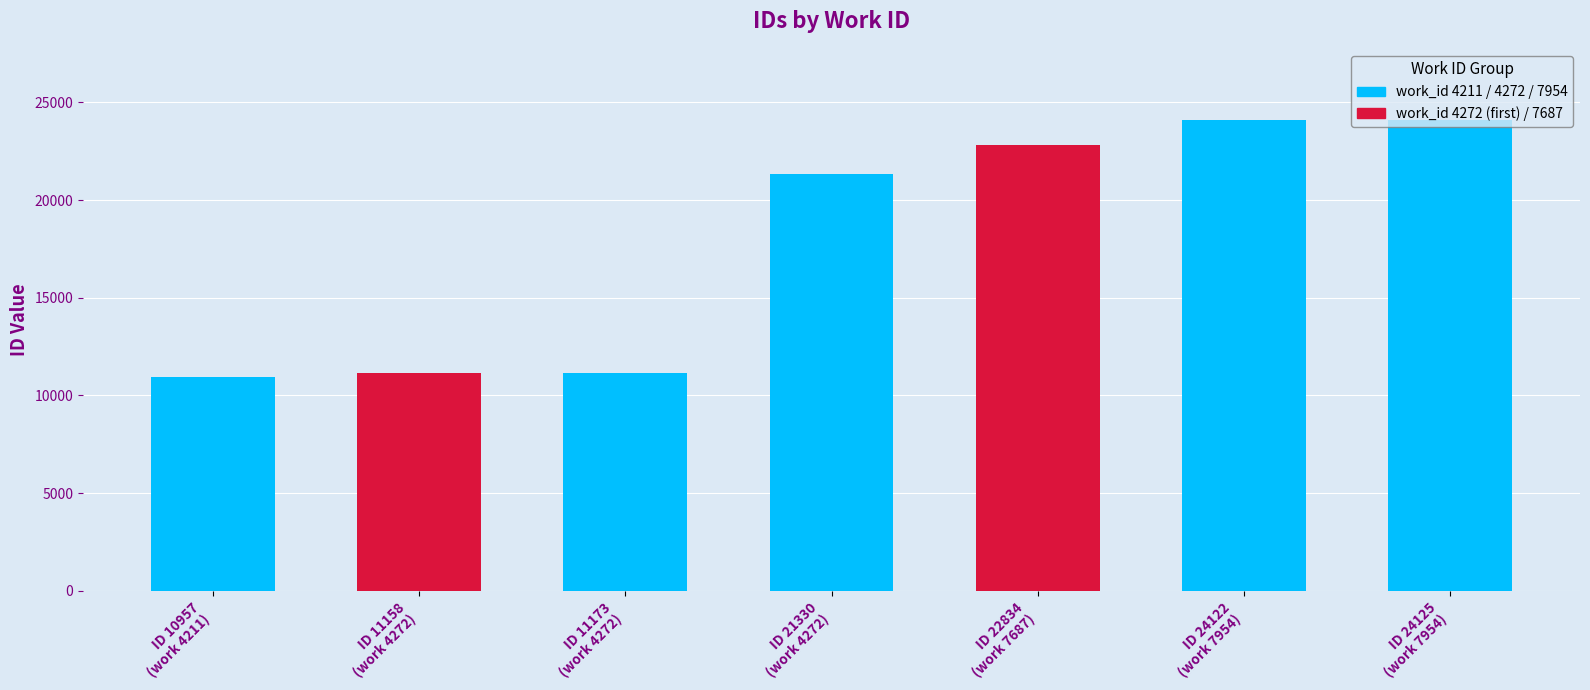

Are the bars horizontal?

No